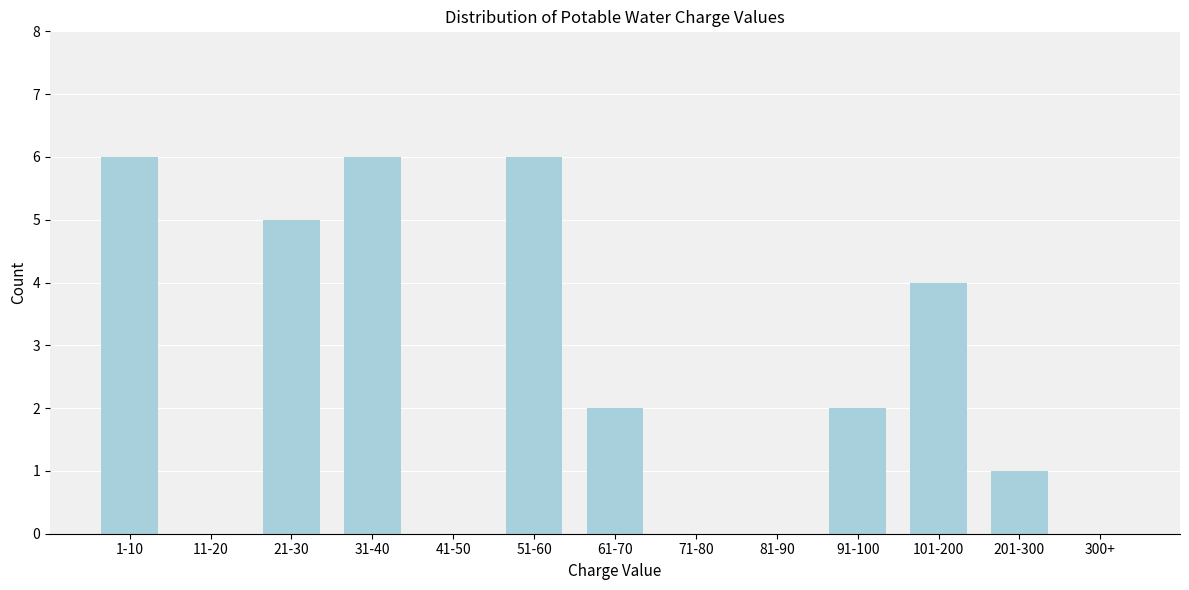

Reading right to left, transcribe all the data shown in this chart.

300+=0	201-300=1	101-200=4	91-100=2	81-90=0	71-80=0	61-70=2	51-60=6	41-50=0	31-40=6	21-30=5	11-20=0	1-10=6